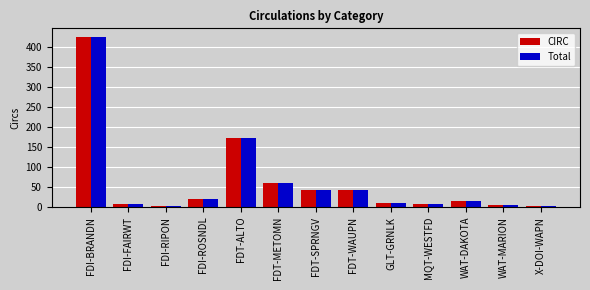

How many groups of bars are there?

13